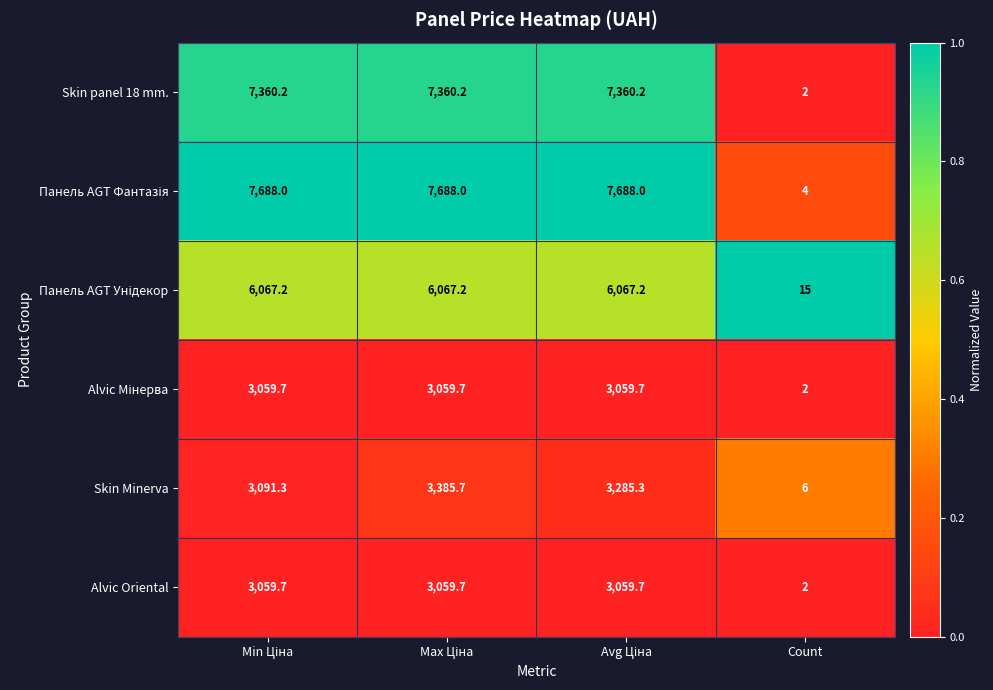

Count the number of data series in this chart.

6